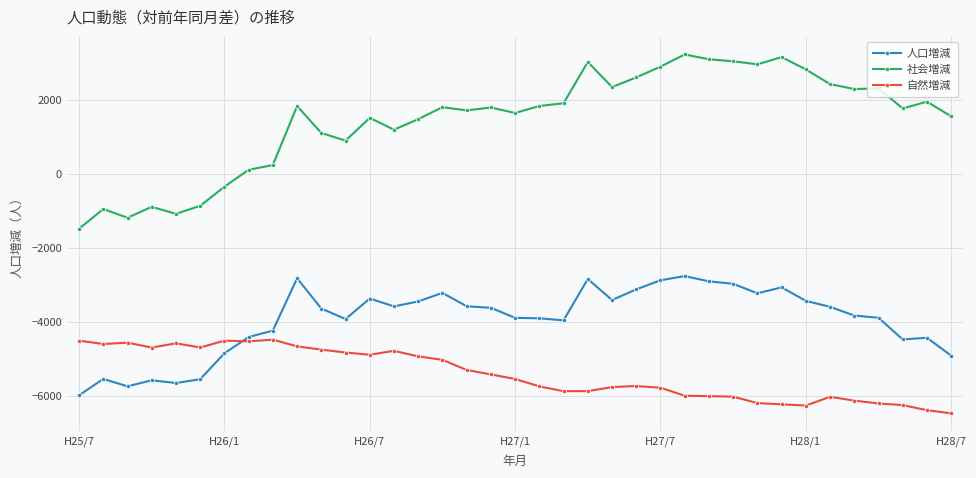

What is the average value of the 自然増減 series?

-5409